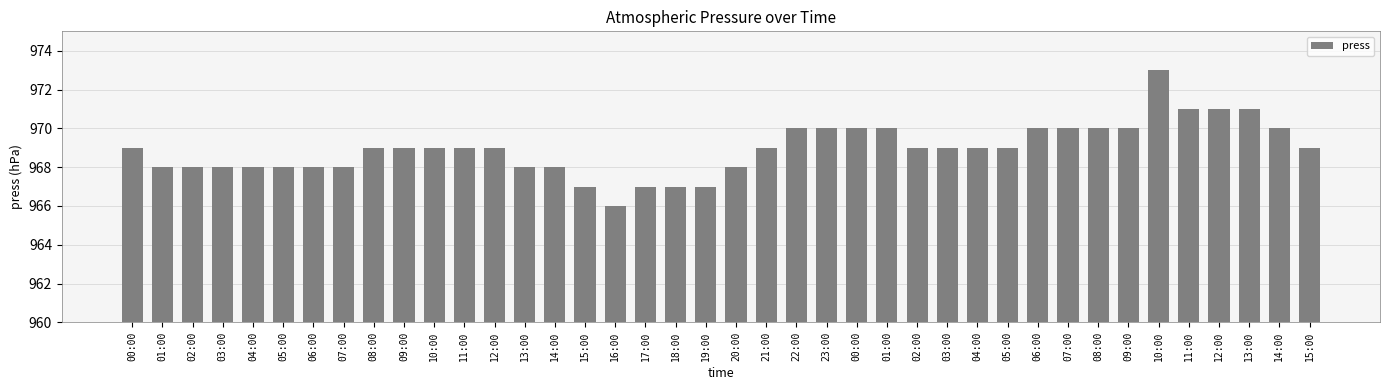

Count the number of categories in the chart.

40